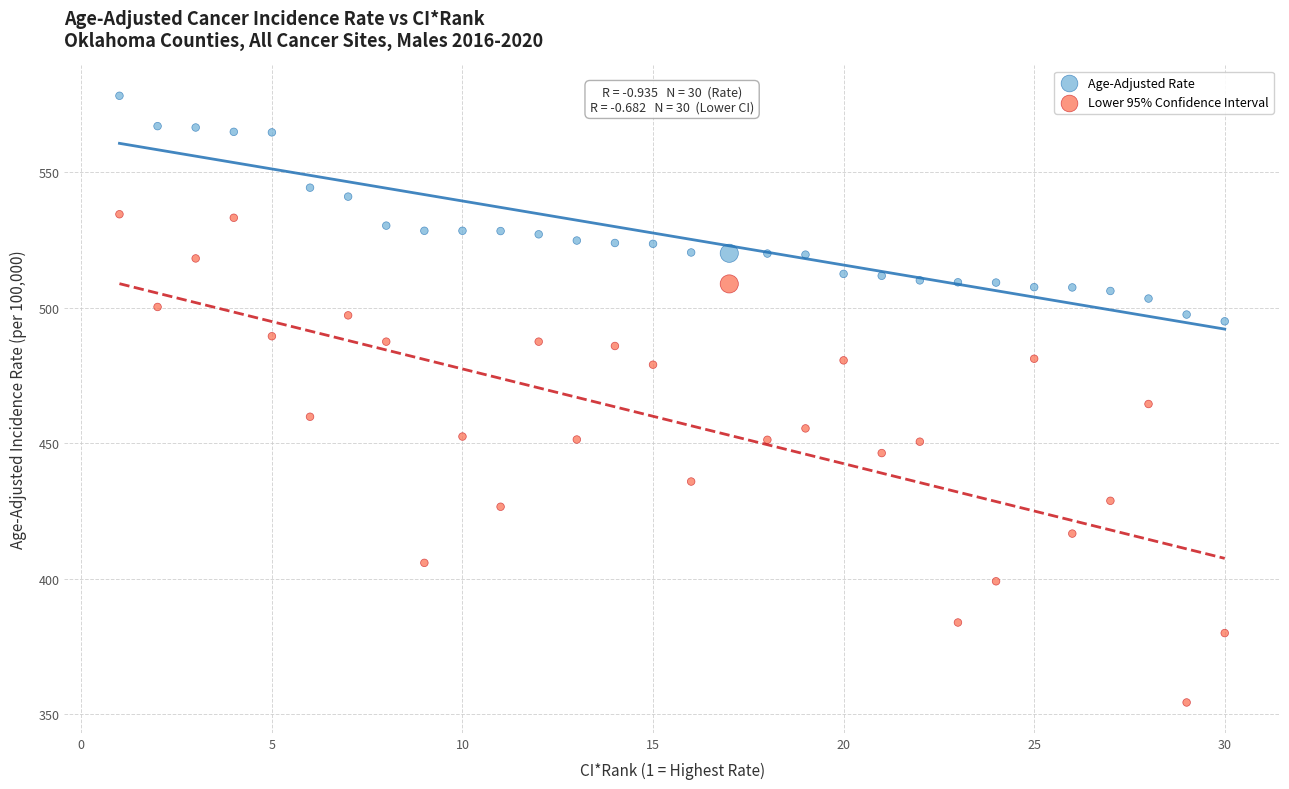

Which series has the widest spread of Y values?

Lower 95% Confidence Interval